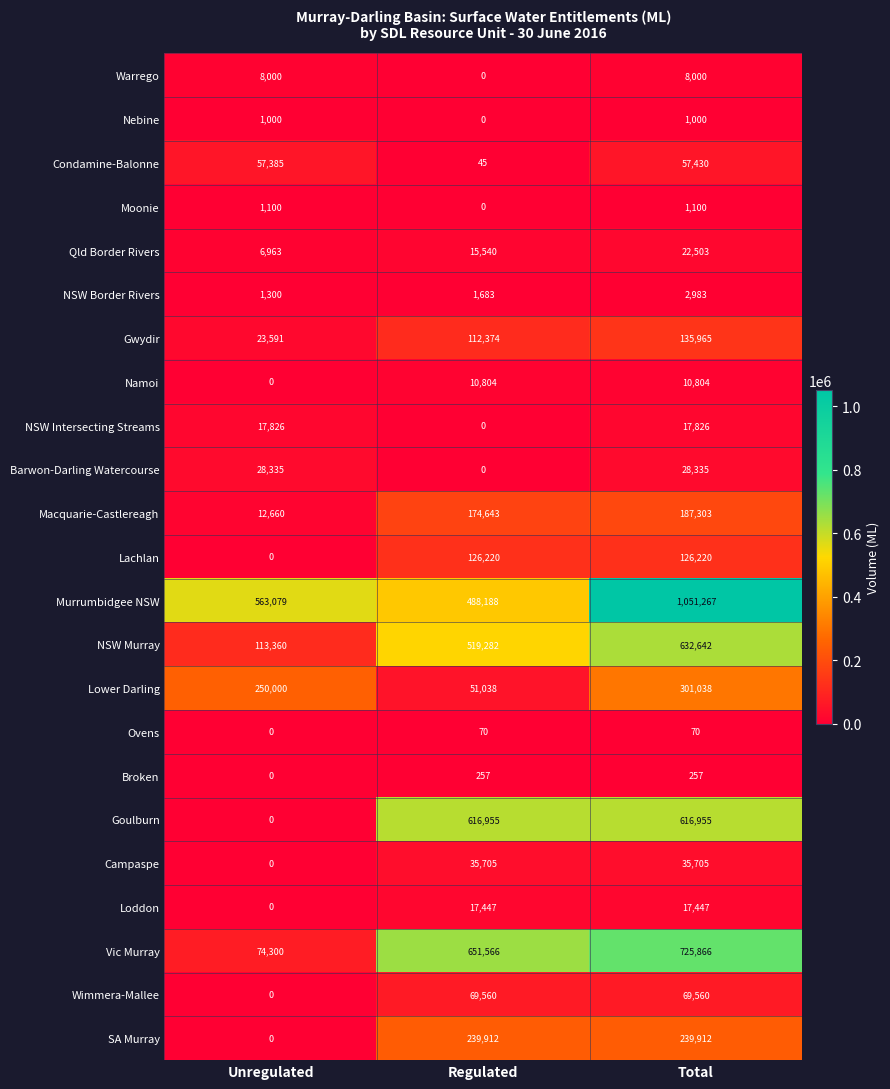

Which series has the largest total across all categories?

Murrumbidgee NSW